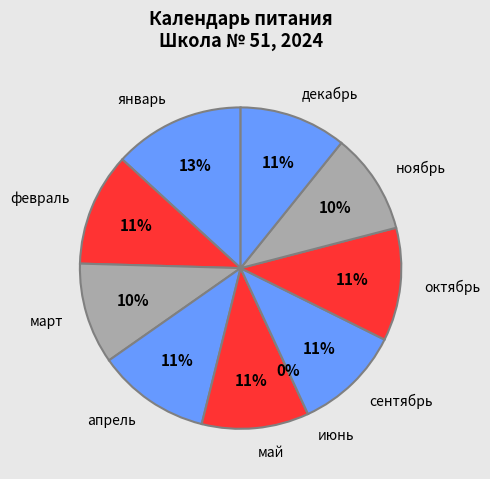

Is it true that май is 11% of the pie?

True